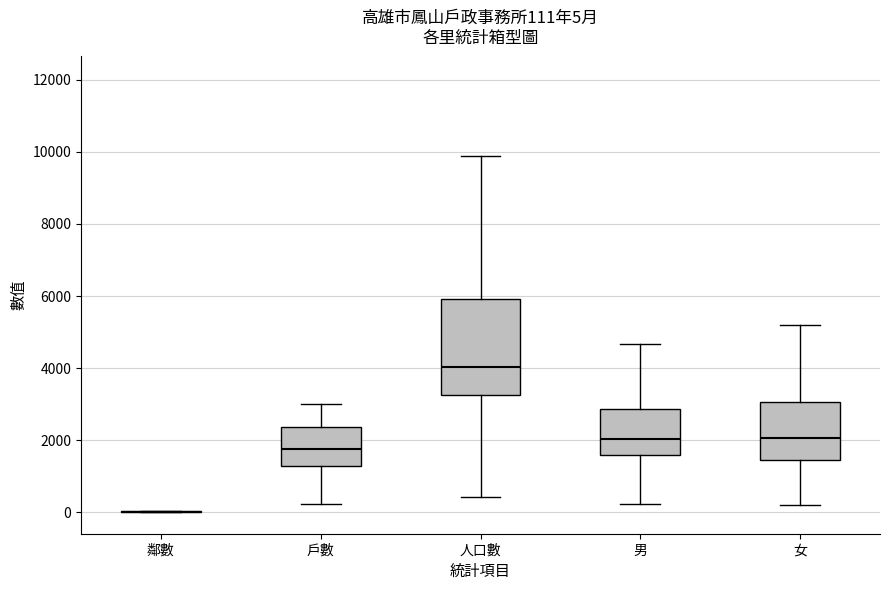

Which box is the tallest, from its lower edge to its upper edge?

人口數